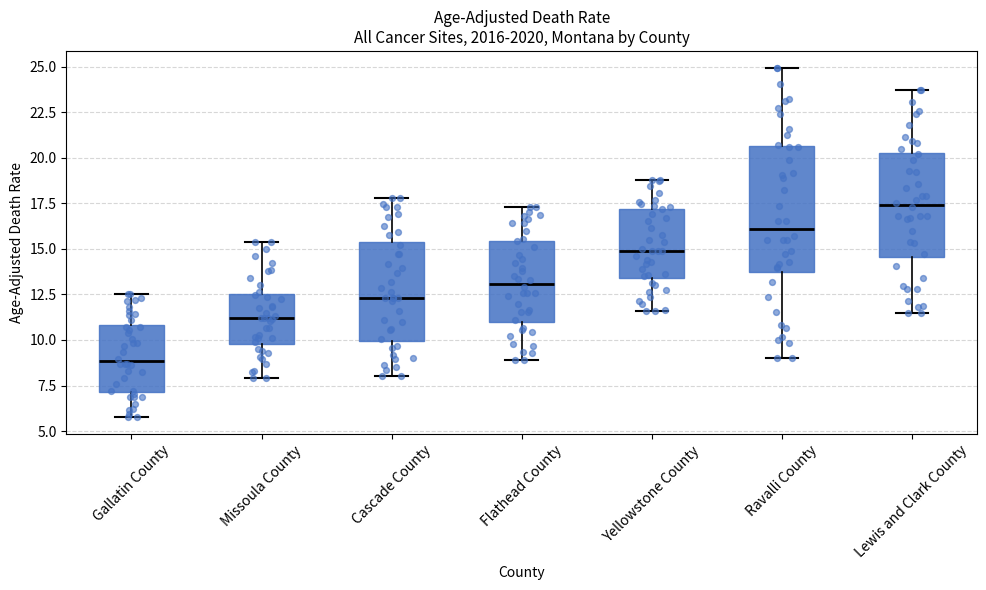

Where does the median line of the box for Flathead County sit on the y-axis? The values are not printed on the chart, so give them approximately, as read against the axis.

13.0